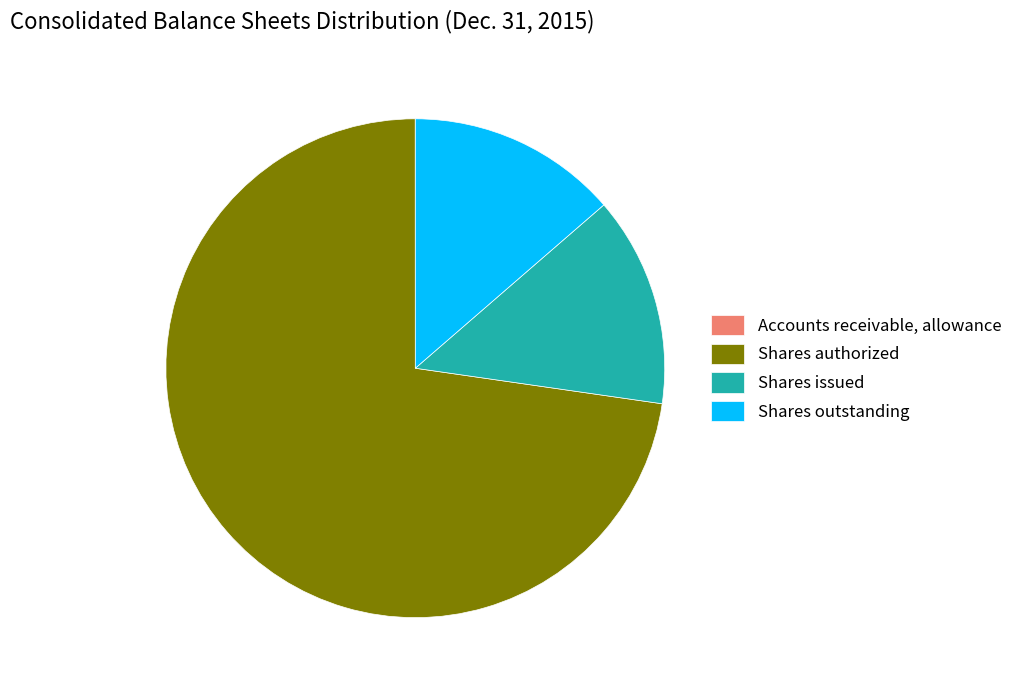

Which category accounts for the majority?

Shares authorized